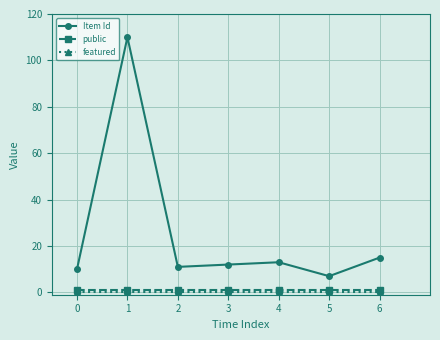

What is the value of the Item Id point at the 7th from the left?

15